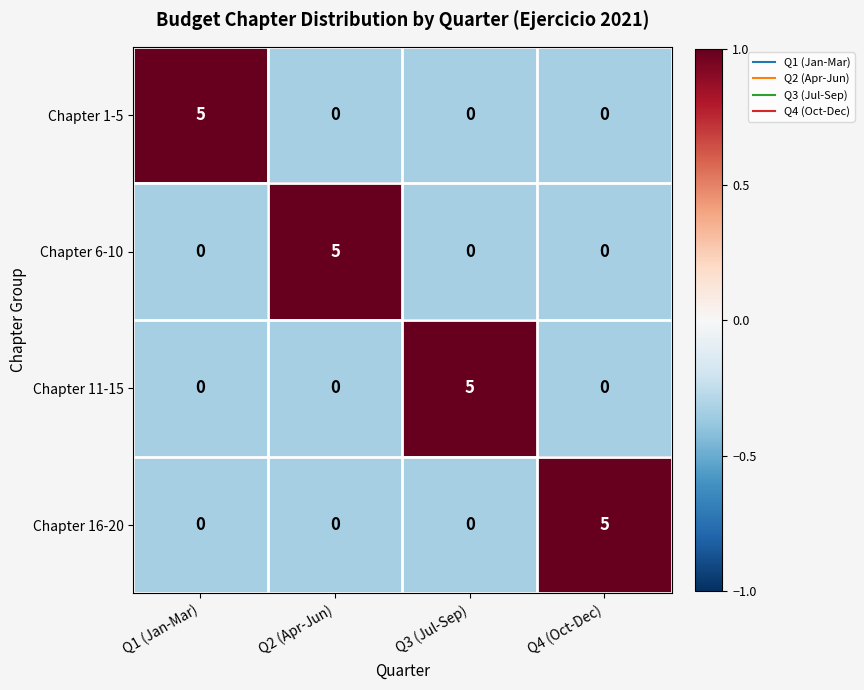

Reading left to right, extract all data points from this chart.

Chapter 1-5: 5	0	0	0
Chapter 6-10: 0	5	0	0
Chapter 11-15: 0	0	5	0
Chapter 16-20: 0	0	0	5